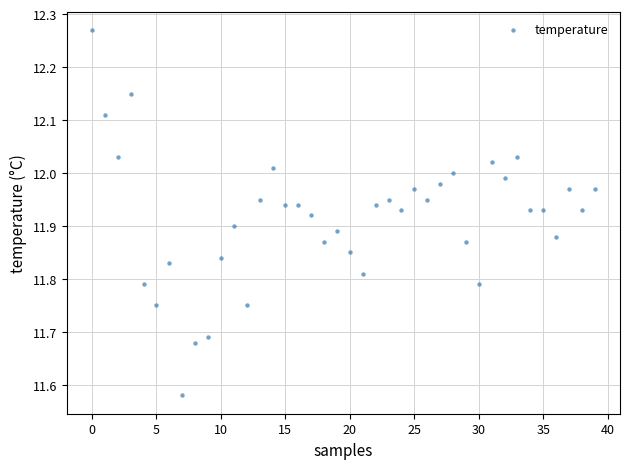

What is the range of Y values (max minus min)?

0.7